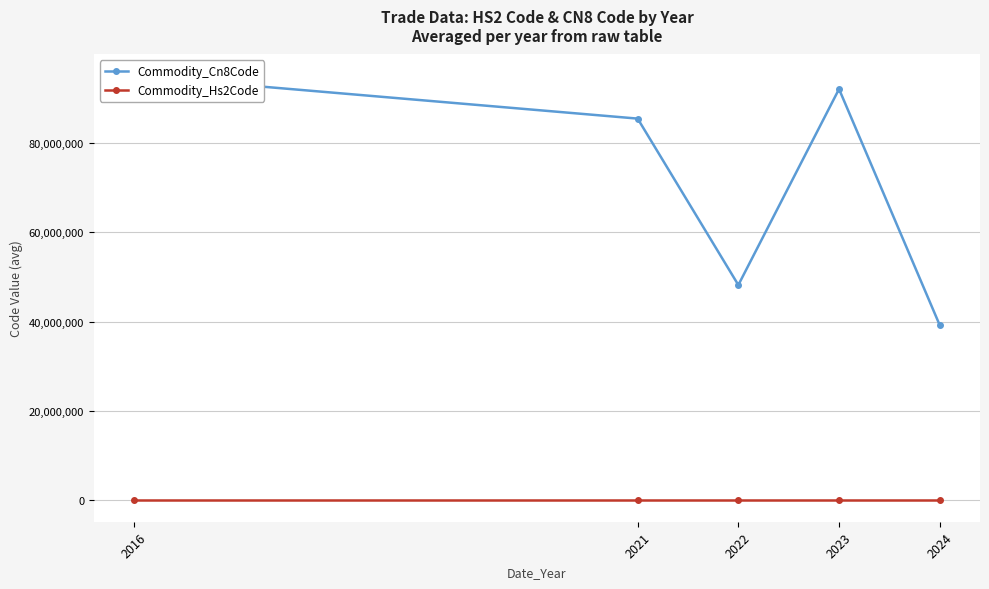

Rank the series by their maximum value, from highest to lowest.

Commodity_Cn8Code, Commodity_Hs2Code